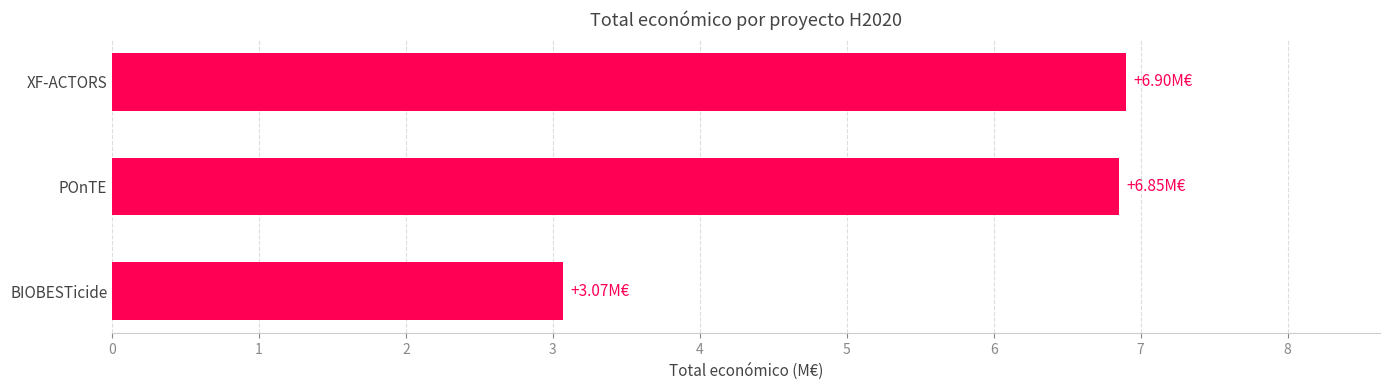

At which category does the chart reach its minimum across all series?

BIOBESTicide